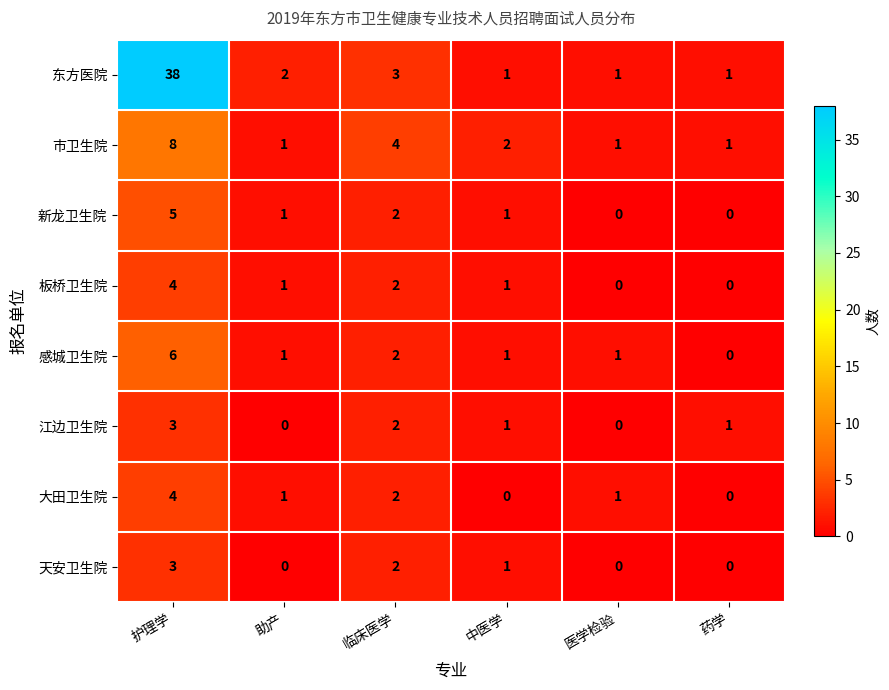

The value of 东方医院 at 中医学 is 1. True or false?

True